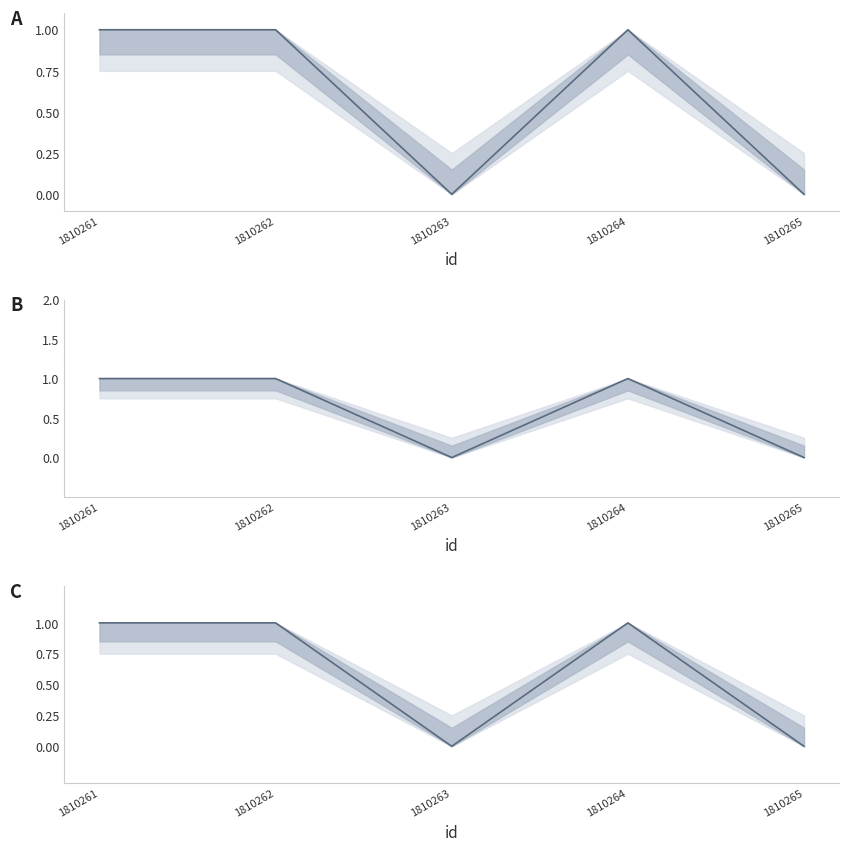

Reading left to right, extract all data points from this chart.

1	1	0	1	0